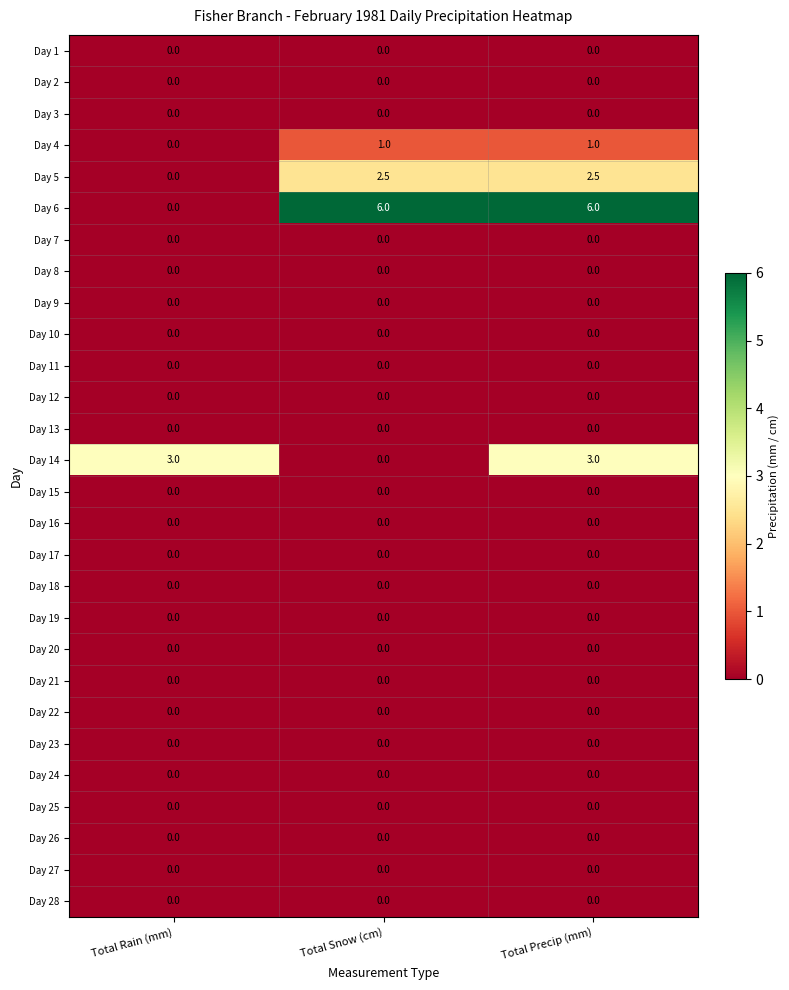

The value of Day 8 at Total Snow (cm) is 0.0. True or false?

True